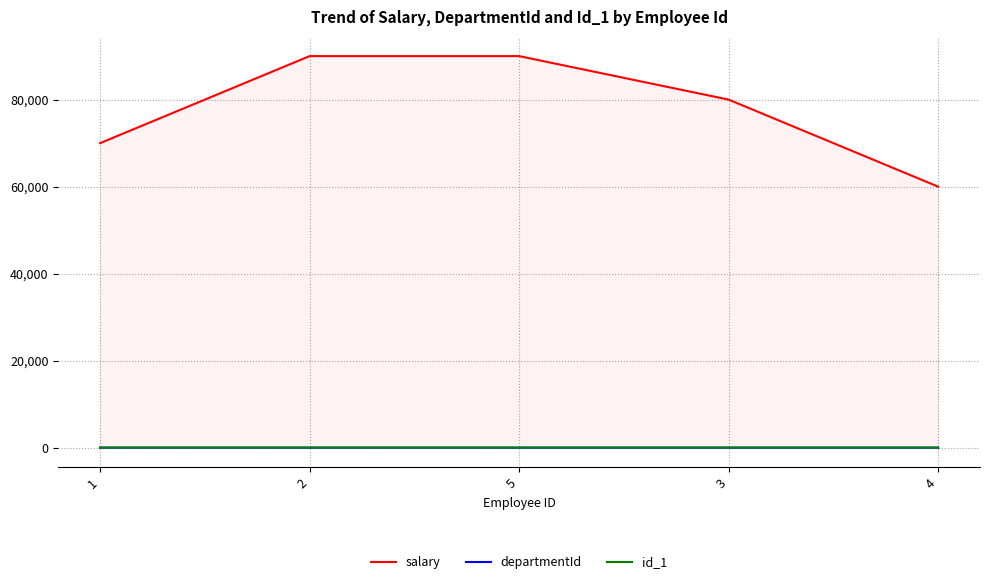

Is this an area chart (filled region under the line)?

Yes